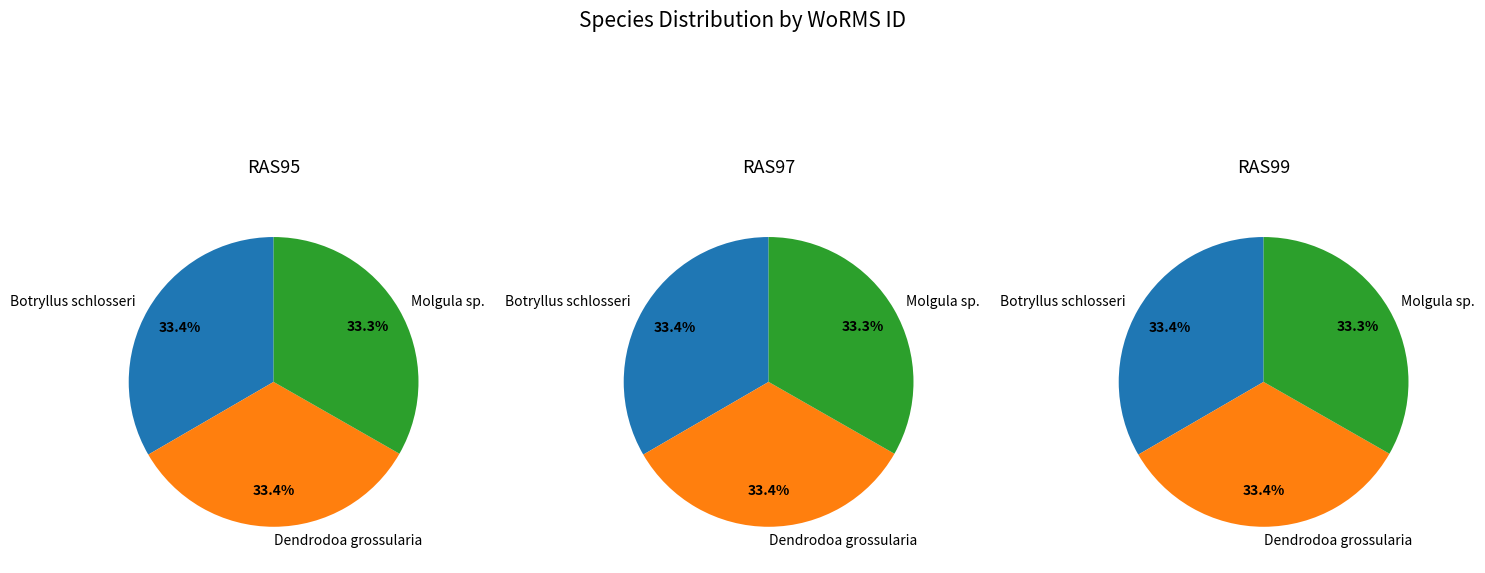

To the nearest percent, what portion does Botryllus schlosseri (RAS95) represent?

33%